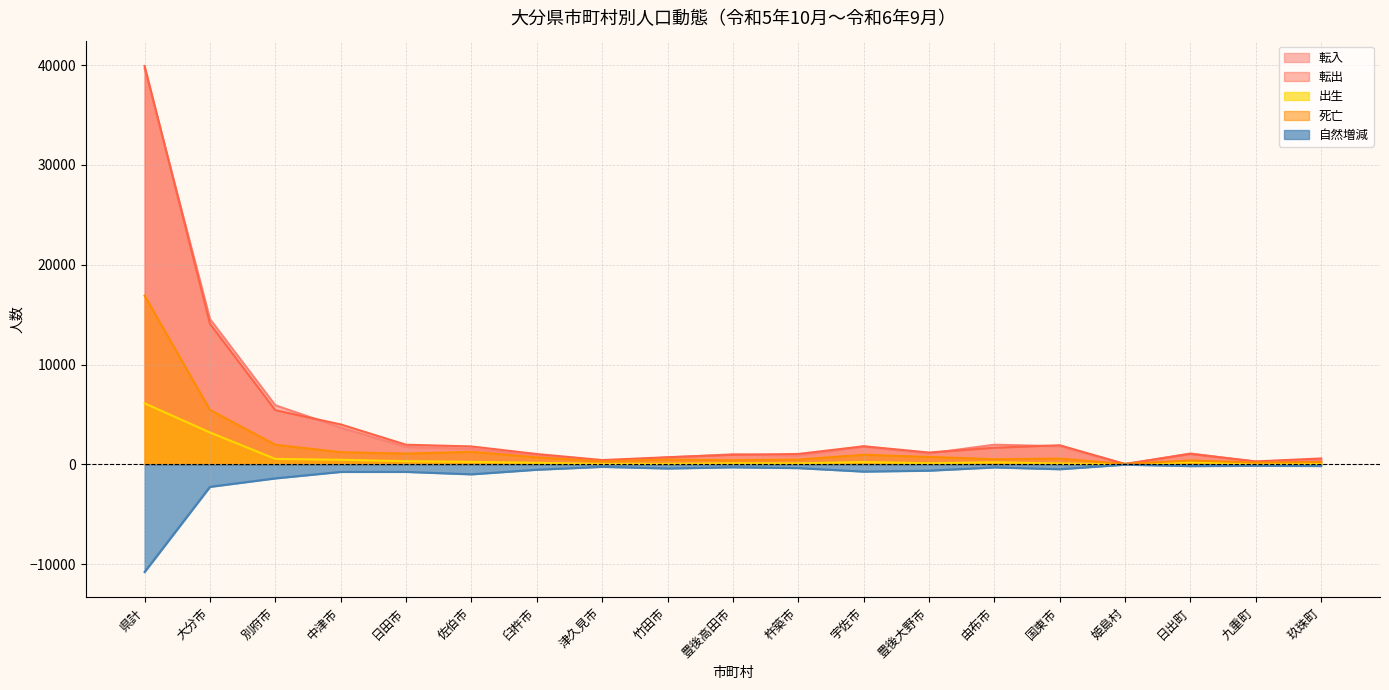

The 転出 series shows 416 at 九重町. True or false?

False